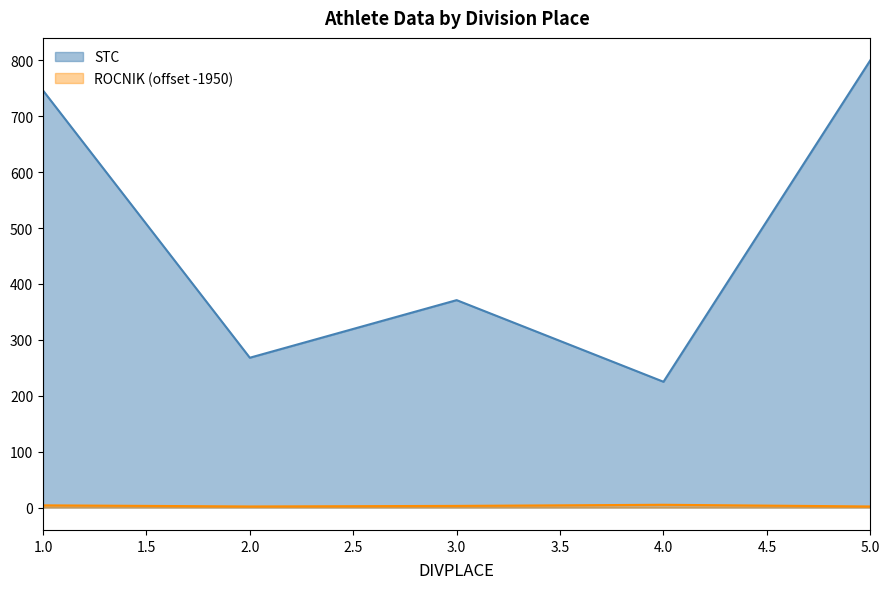

Does the chart have visible grid lines?

No